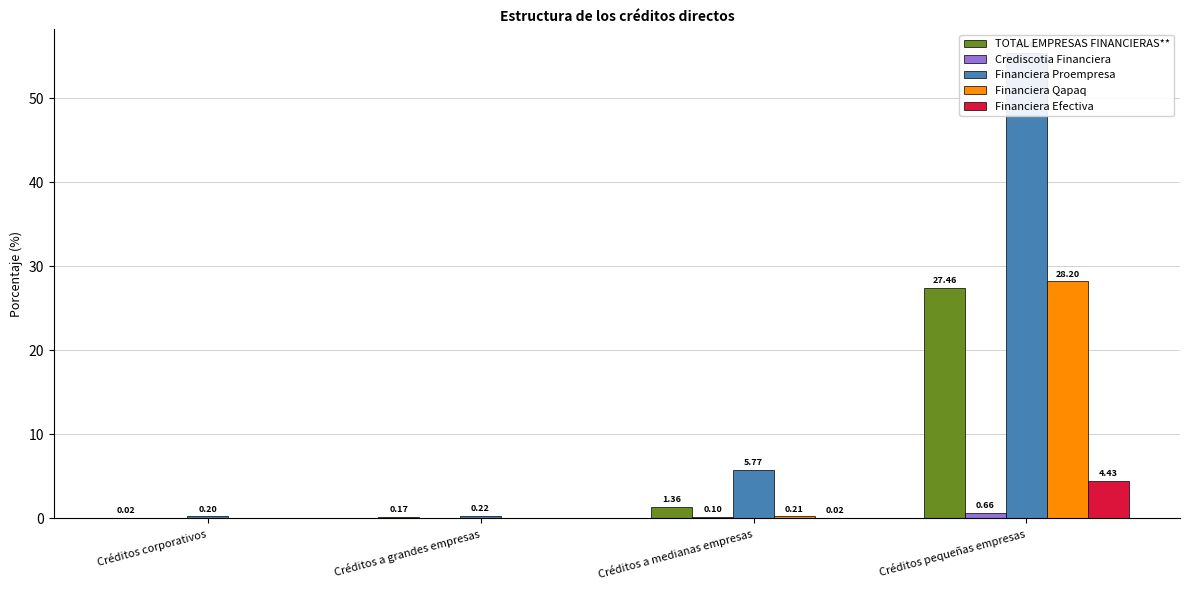

Where does the TOTAL EMPRESAS FINANCIERAS** series first go above 1?

Créditos a medianas empresas